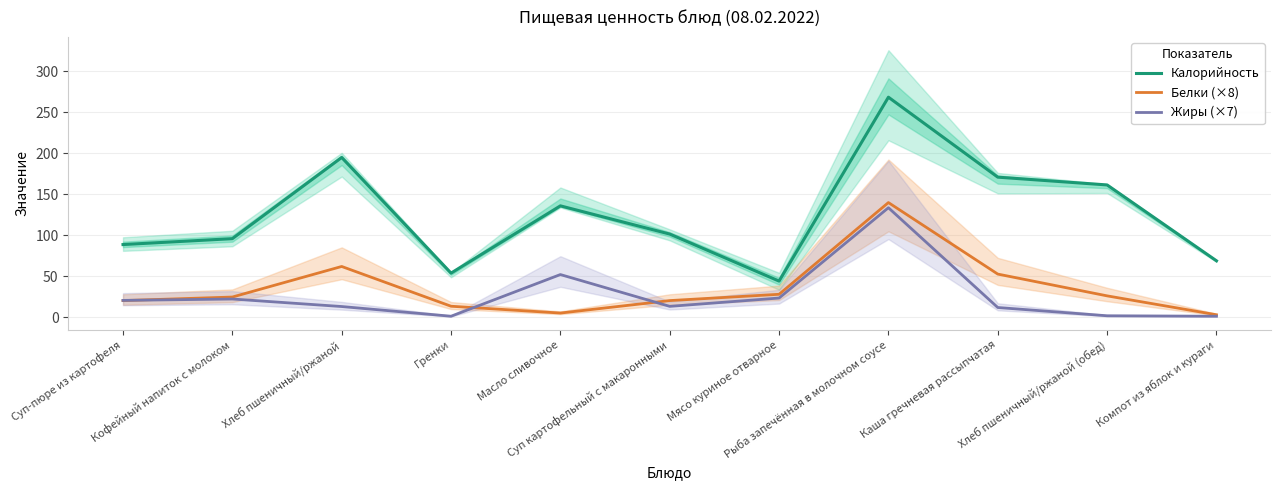

How many interior local peaks does the Калорийность series have?

3